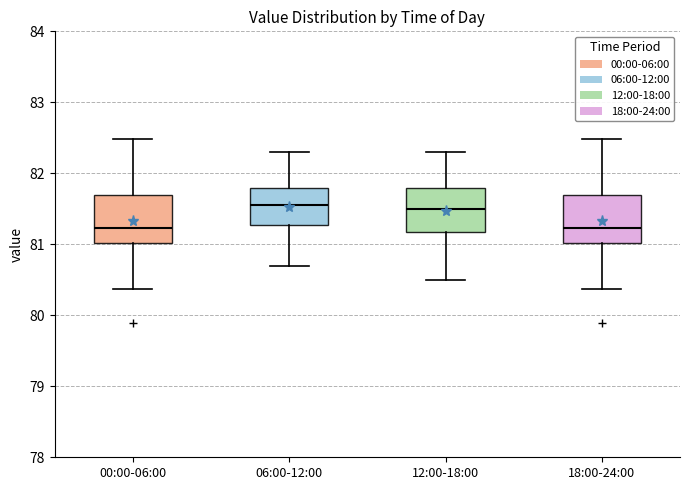

Reading left to right, transcribe this box plot: for each box, give where its median line is, the range the box spans, and where its two whiskers end, as read against the y-axis. The values are not printed on the chart, so give them approximately, as read against the axis.

00:00-06:00: median 81.2, box 81.0 to 81.7, whiskers 80.4 to 82.5
06:00-12:00: median 81.6, box 81.3 to 81.8, whiskers 80.7 to 82.3
12:00-18:00: median 81.5, box 81.2 to 81.8, whiskers 80.5 to 82.3
18:00-24:00: median 81.2, box 81.0 to 81.7, whiskers 80.4 to 82.5